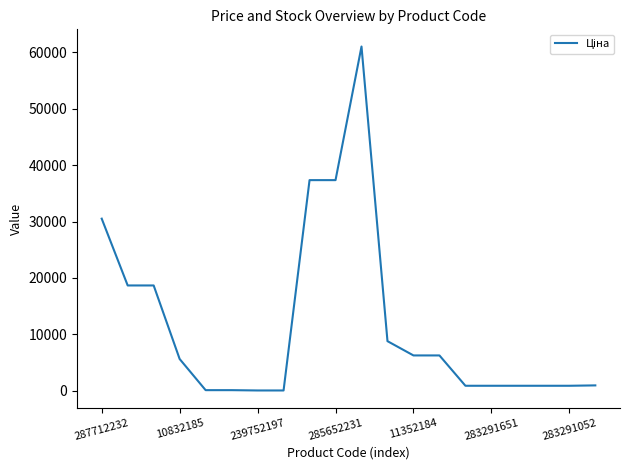

What is the difference between the maximum and minimum values?

60968.0